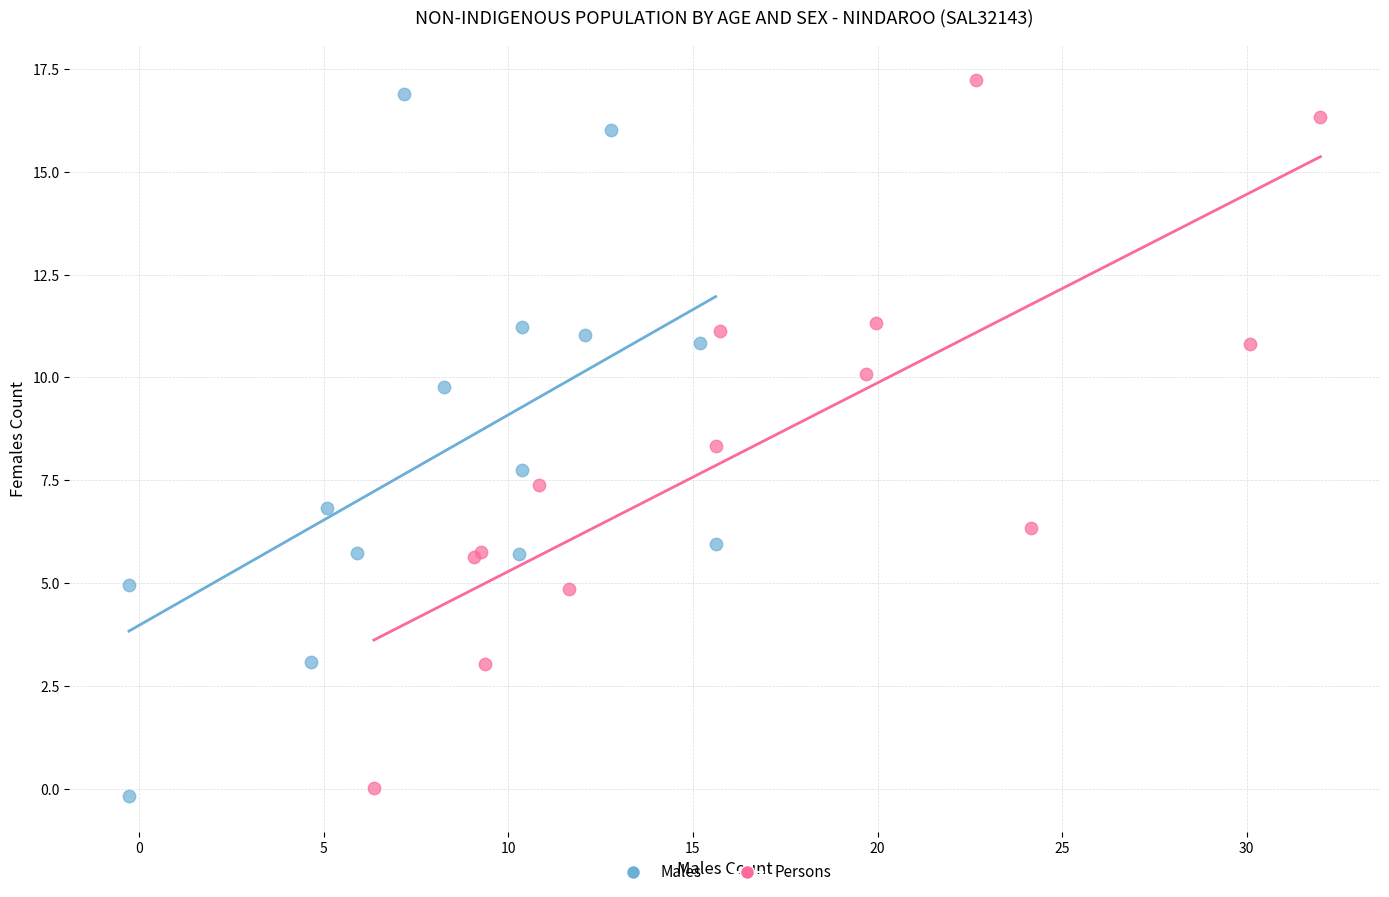

Which series has the widest spread of Y values?

Persons